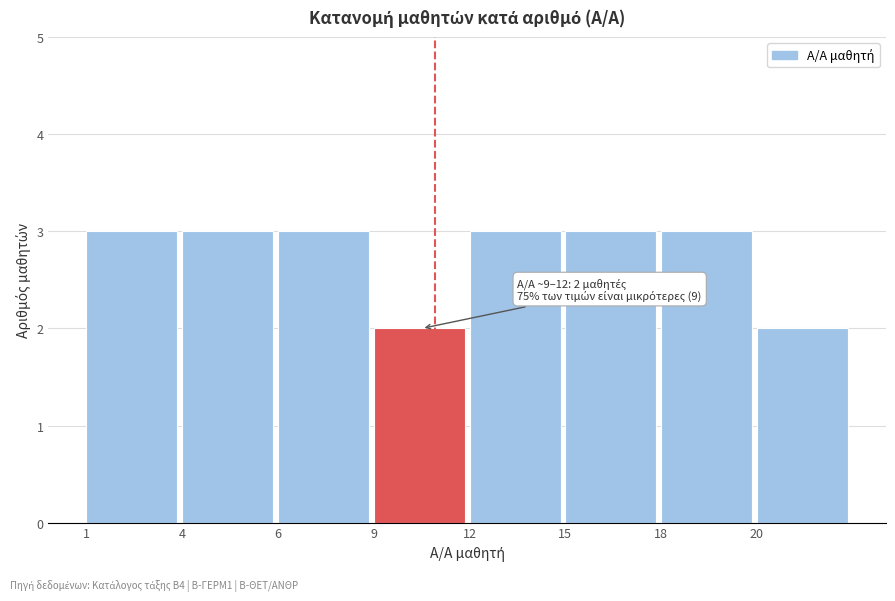

Reading left to right, transcribe all the data shown in this chart.

1=3	4=3	6=3	9=2	12=3	15=3	18=3	20=2